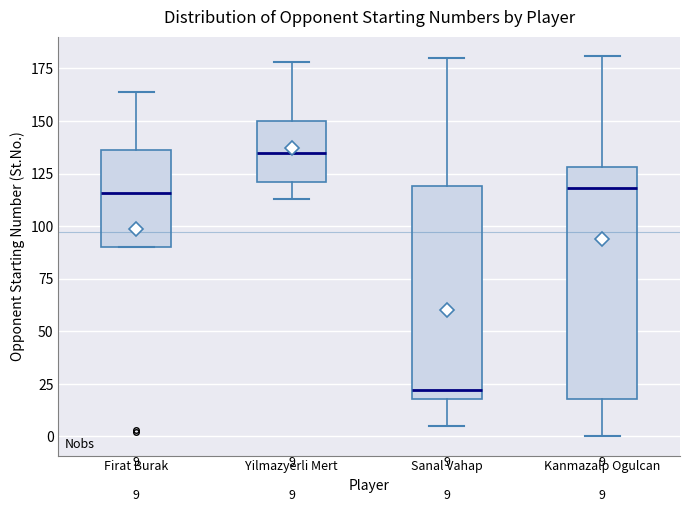

Which box has the highest median line?

Yilmazyerli Mert